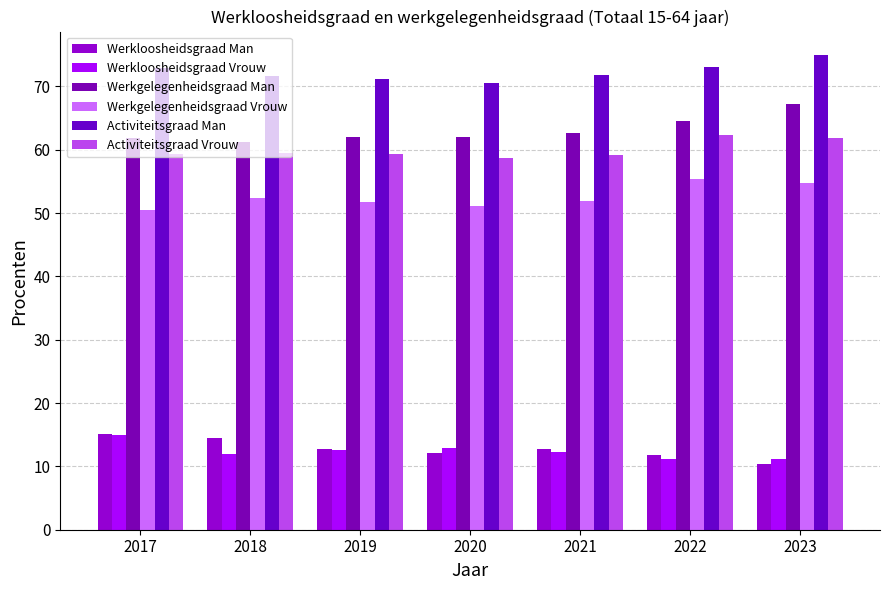

Count the number of data series in this chart.

6